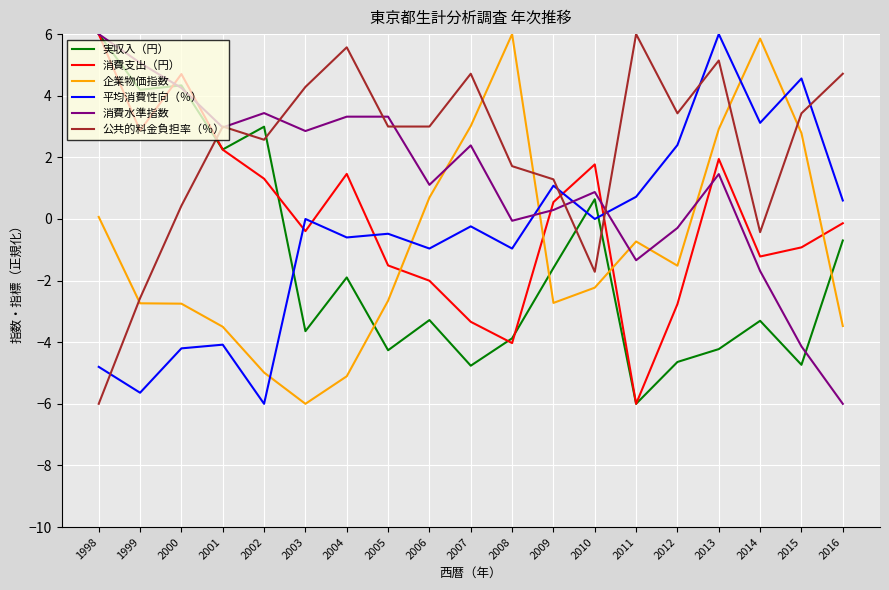

The value of 消費水準指数 at 2004 is 3.3. True or false?

True